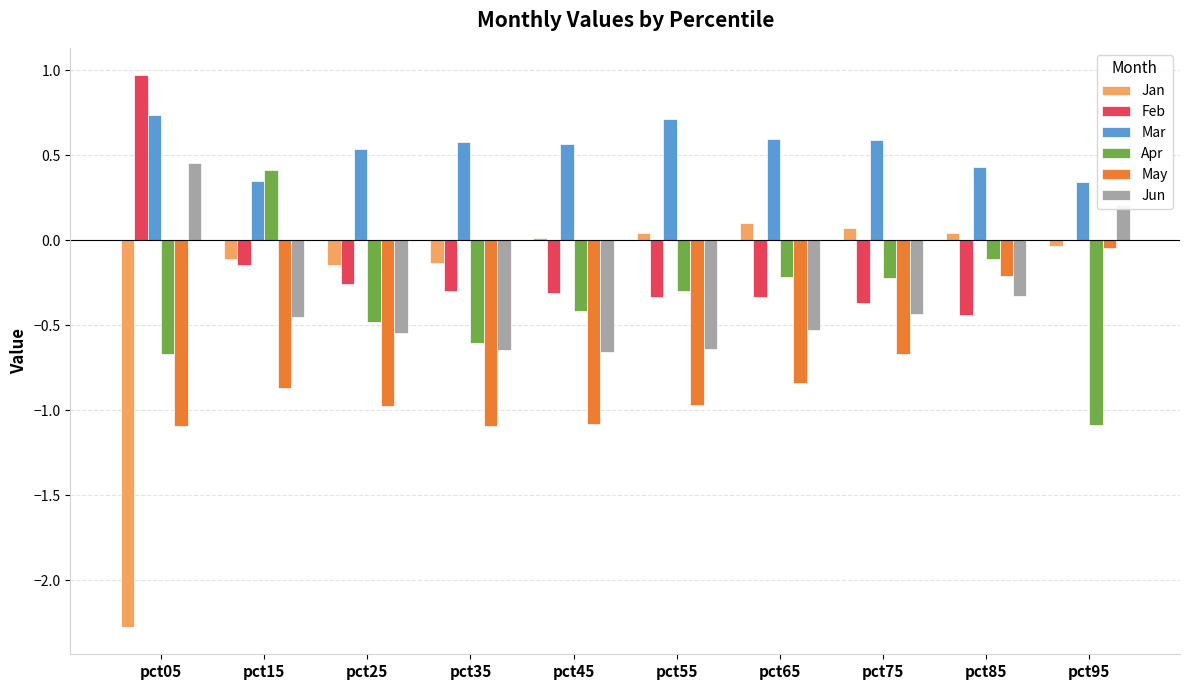

Count the number of categories in the chart.

10